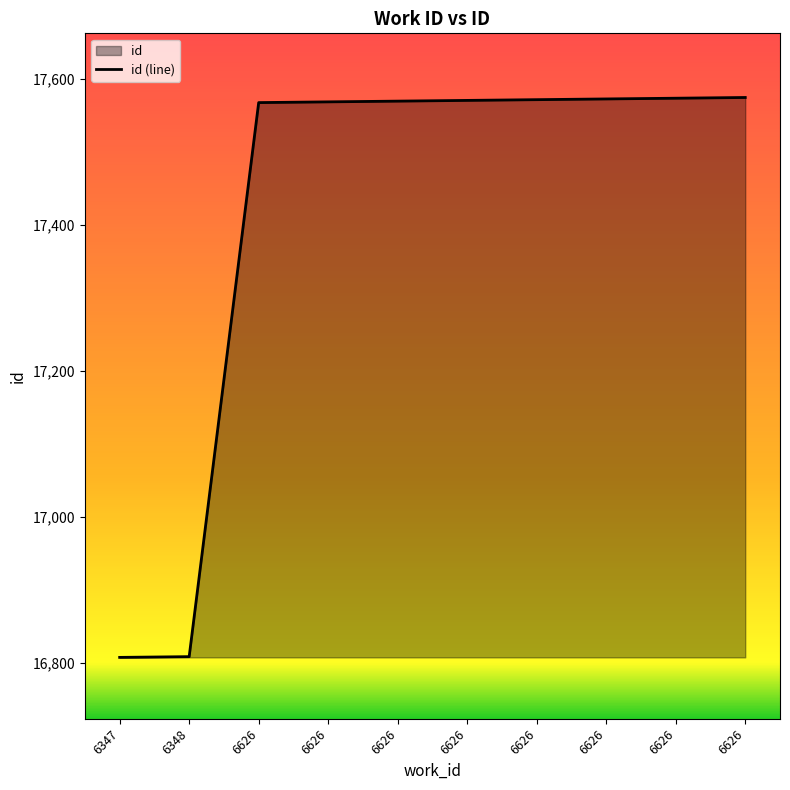

What is the value of the 3rd point from the left?

17568